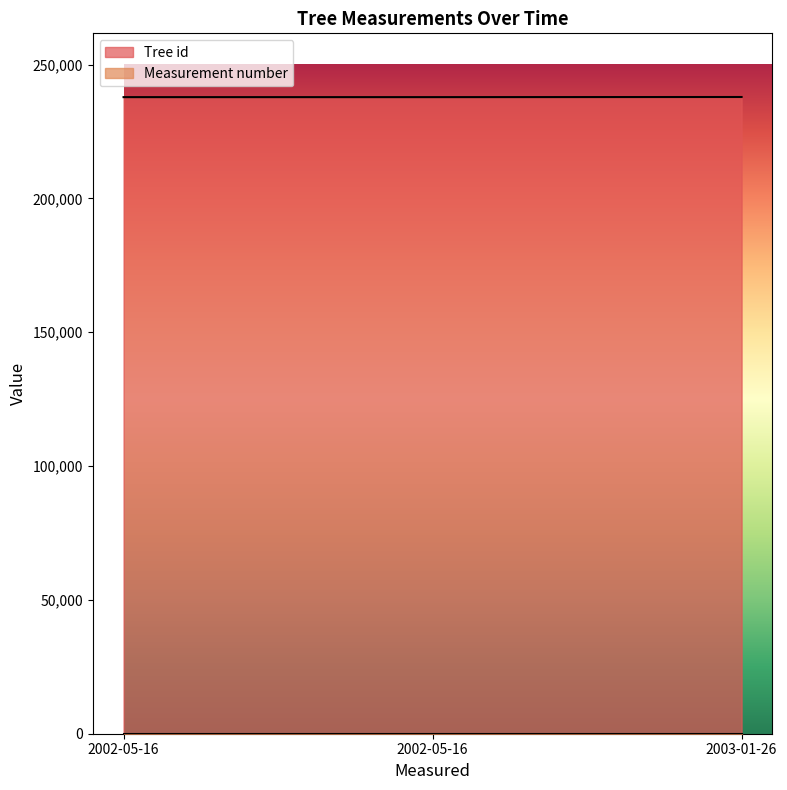

Rank the categories by value from highest to lowest.

2003-01-26, 2002-05-16, 2002-05-16